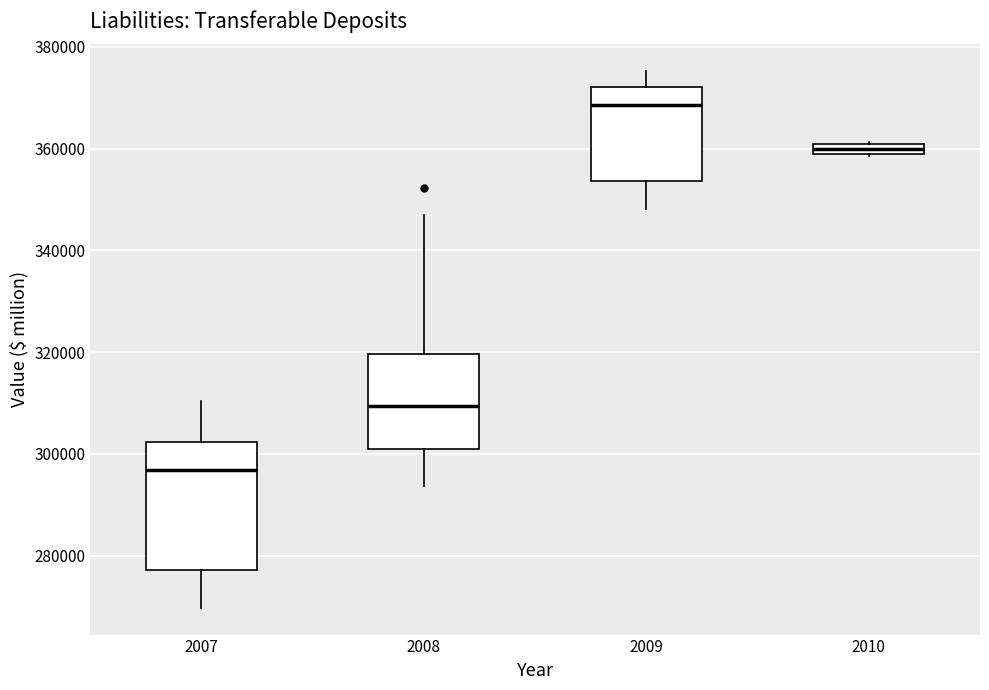

Which box's median line is the lowest?

2007